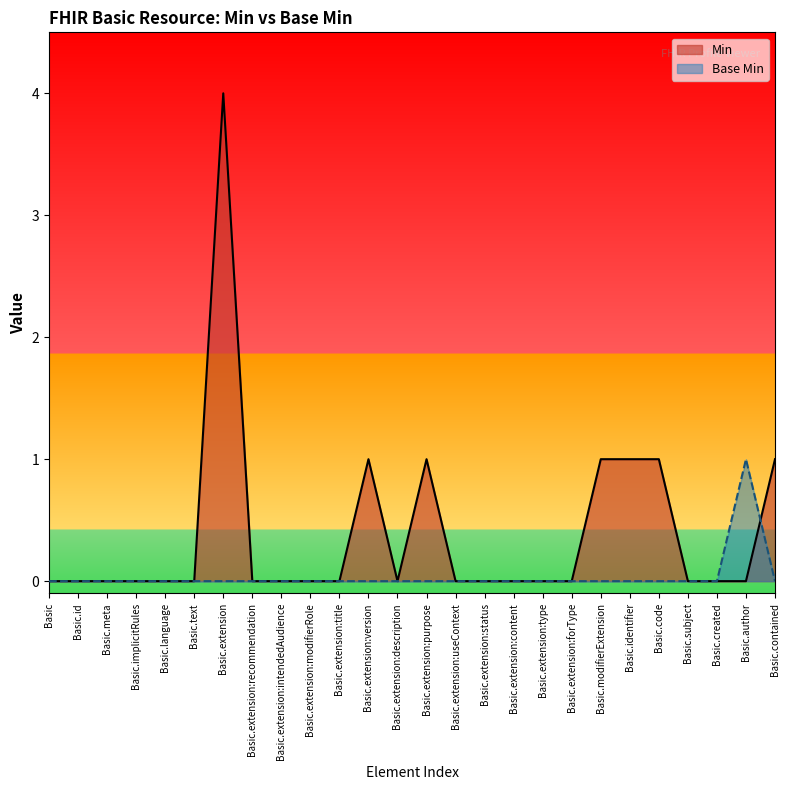

How many intersections are there between Min and Base Min?

1